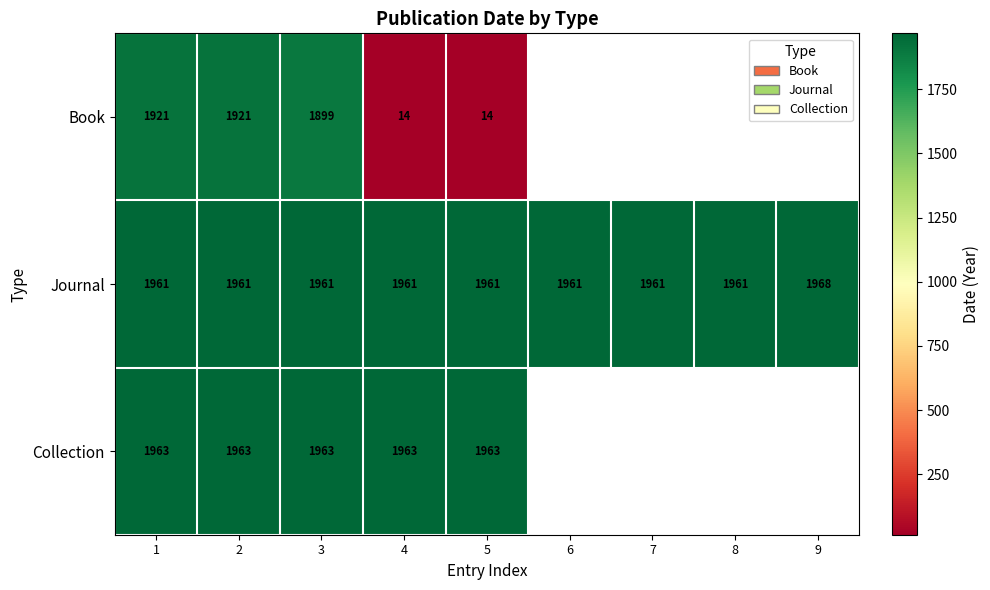

The value of Journal at 1 is 1231. True or false?

False